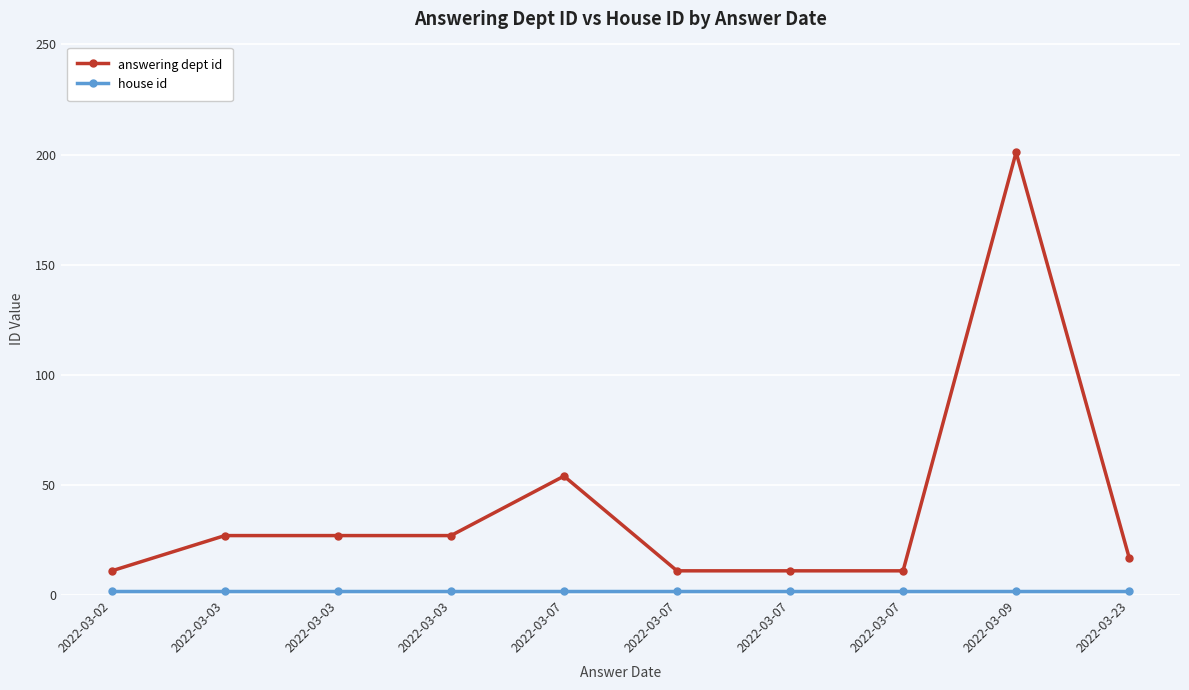

Count the number of data series in this chart.

2